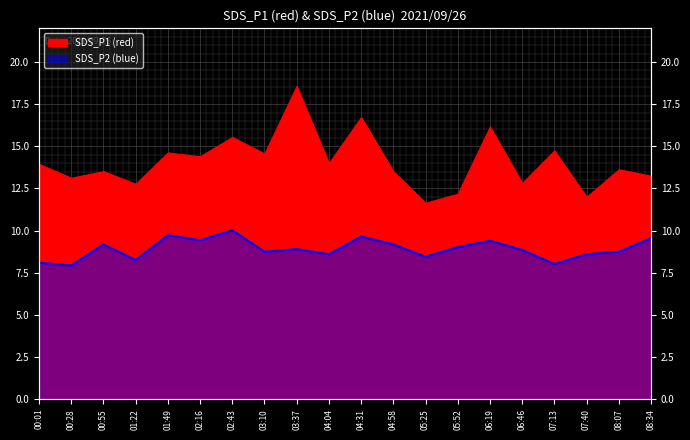

What is the label of the 17th point from the left?

07:13